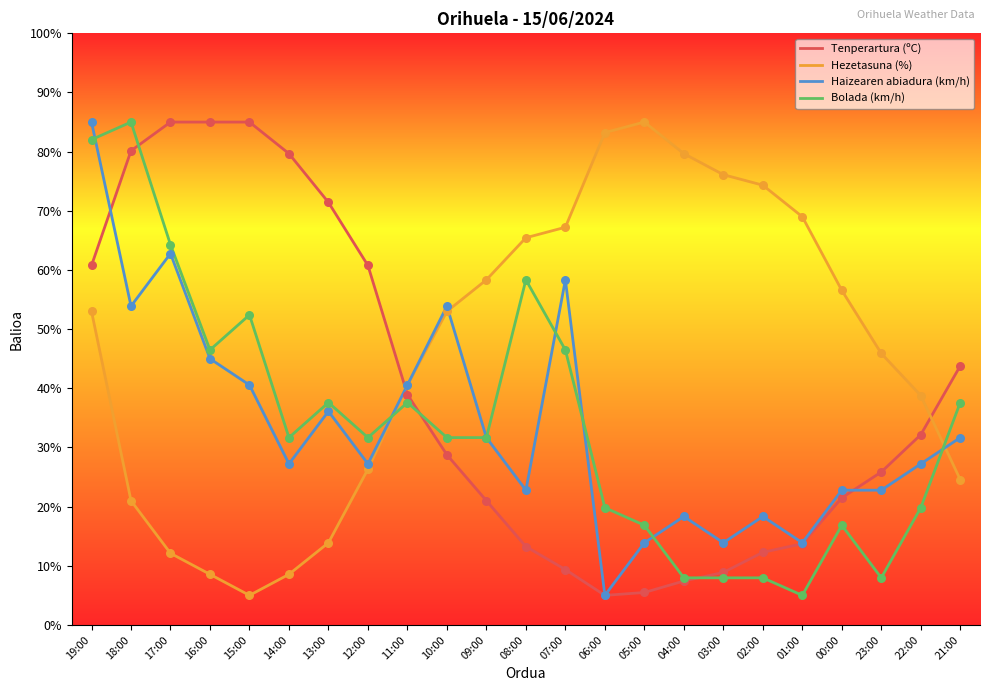

Which series has the largest total across all categories?

Hezetasuna (%)